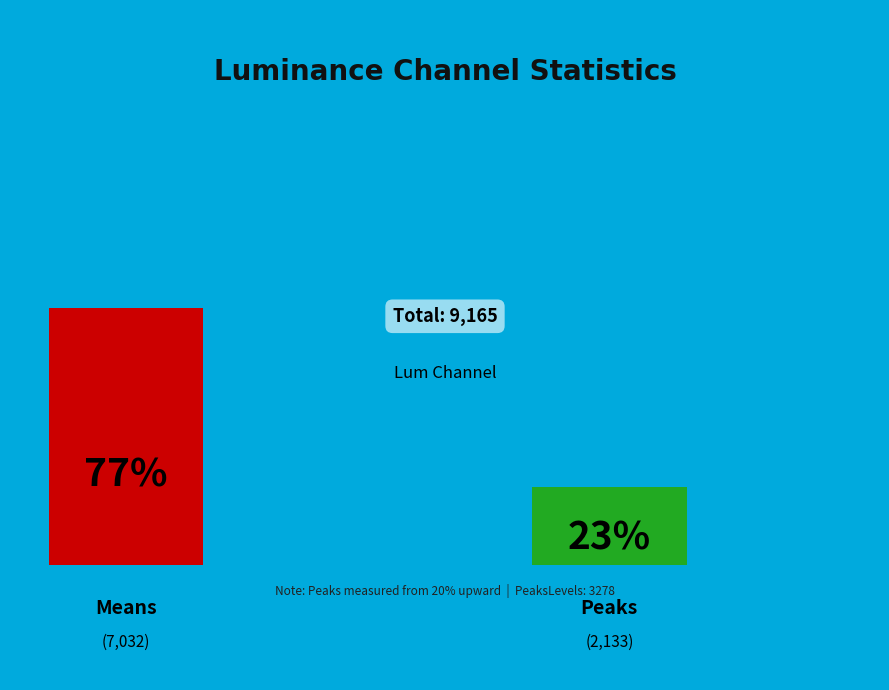

Rank the categories by value from lowest to highest.

Peaks, Means